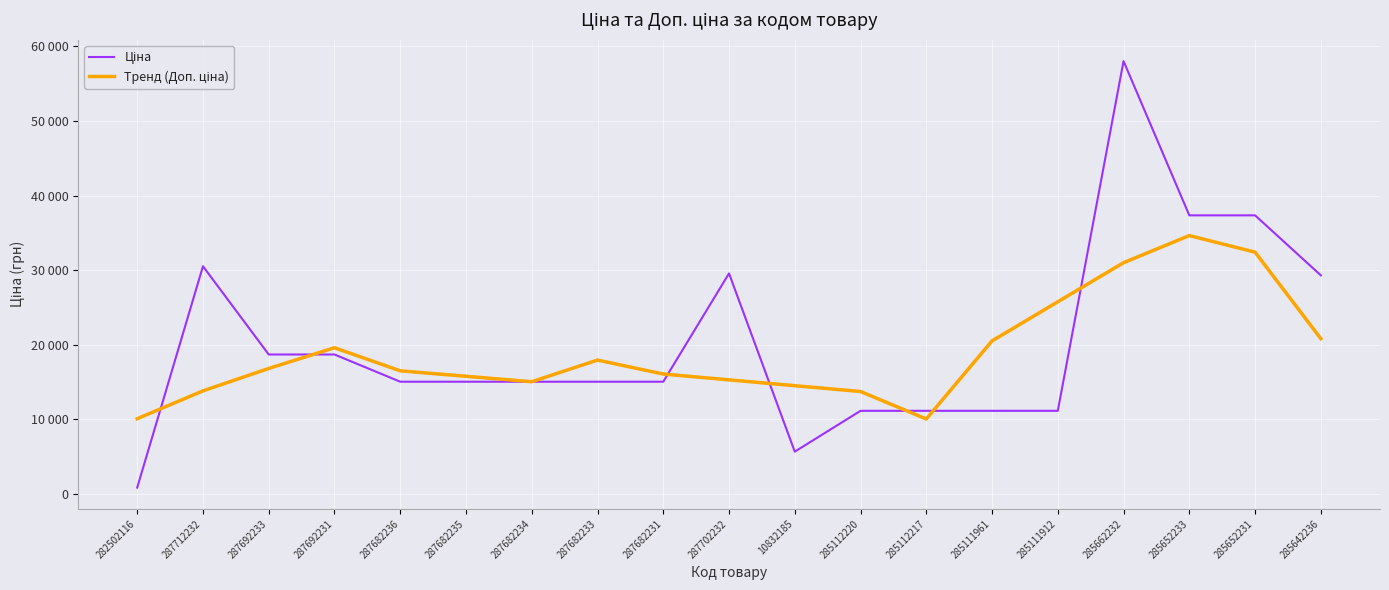

Is this an area chart (filled region under the line)?

No